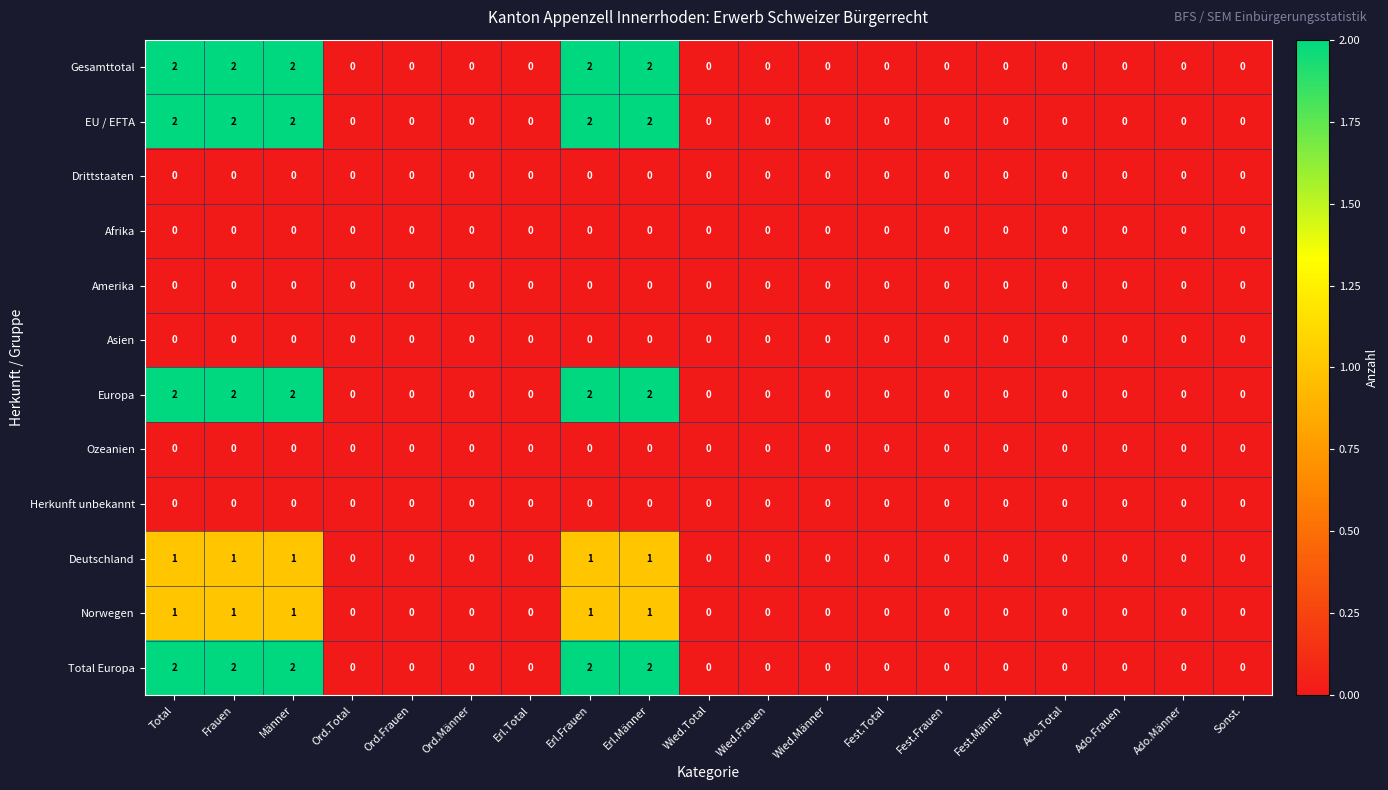

What is the total value across all series at Erl.Frauen?

10